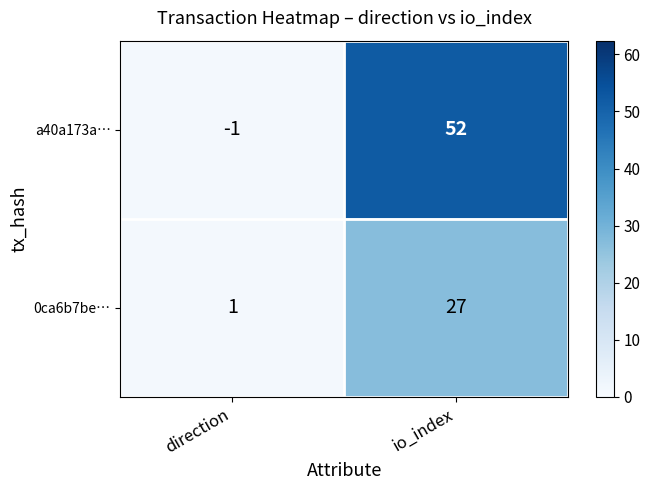

What is the difference between the maximum and minimum values in the 0ca6b7be… series?

26